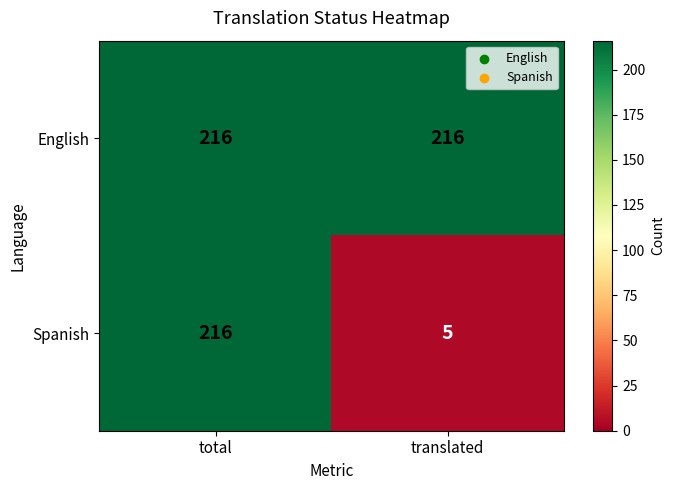

Is it true that English equals 216 at translated?

True